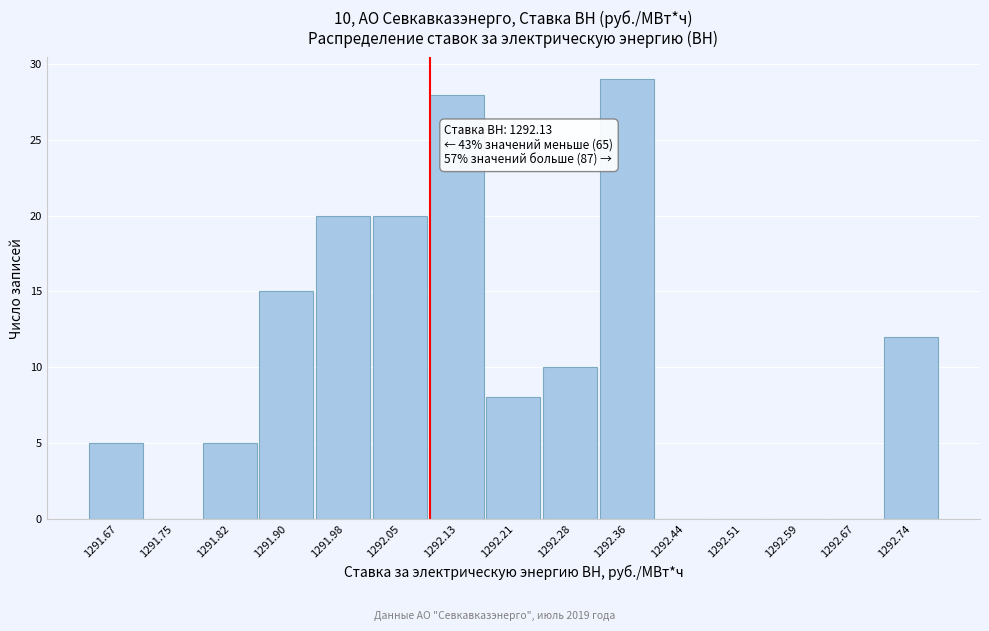

Reading left to right, extract all data points from this chart.

1291.67=5	1291.75=0	1291.82=5	1291.90=15	1291.98=20	1292.05=20	1292.13=28	1292.21=8	1292.28=10	1292.36=29	1292.44=0	1292.51=0	1292.59=0	1292.67=0	1292.74=12